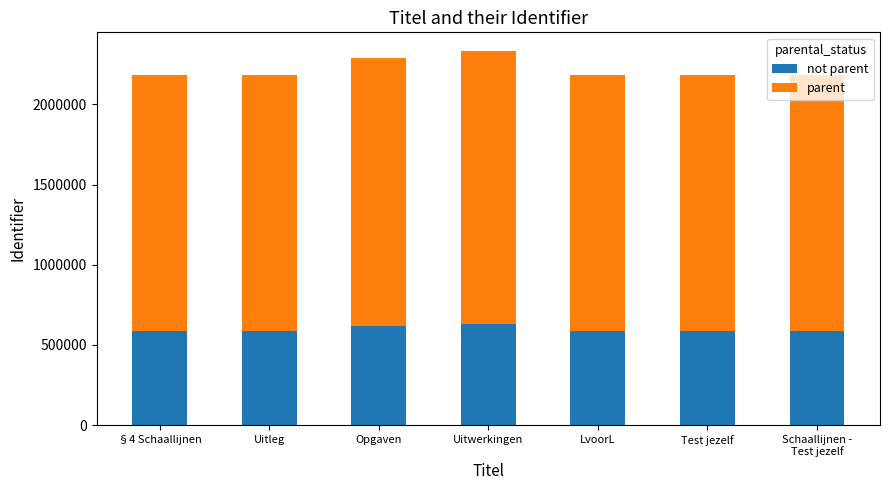

What is the total value across all series at Uitwerkingen?

2332785